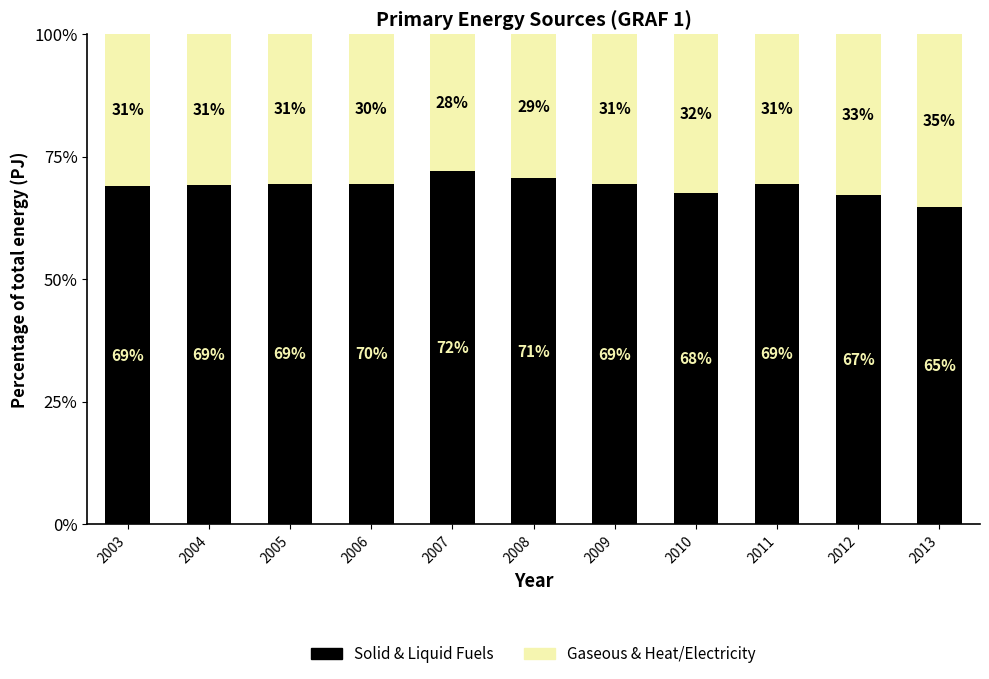

Read the Solid & Liquid Fuels value at 2006.

69.5